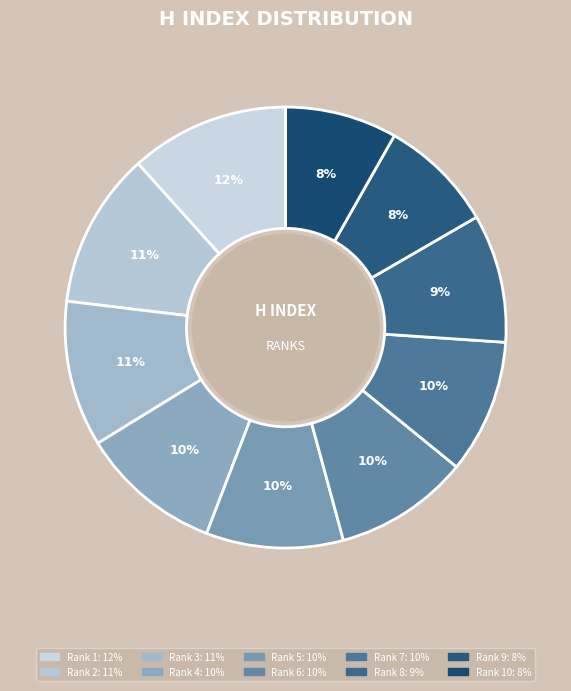

How many segments does this pie chart have?

10